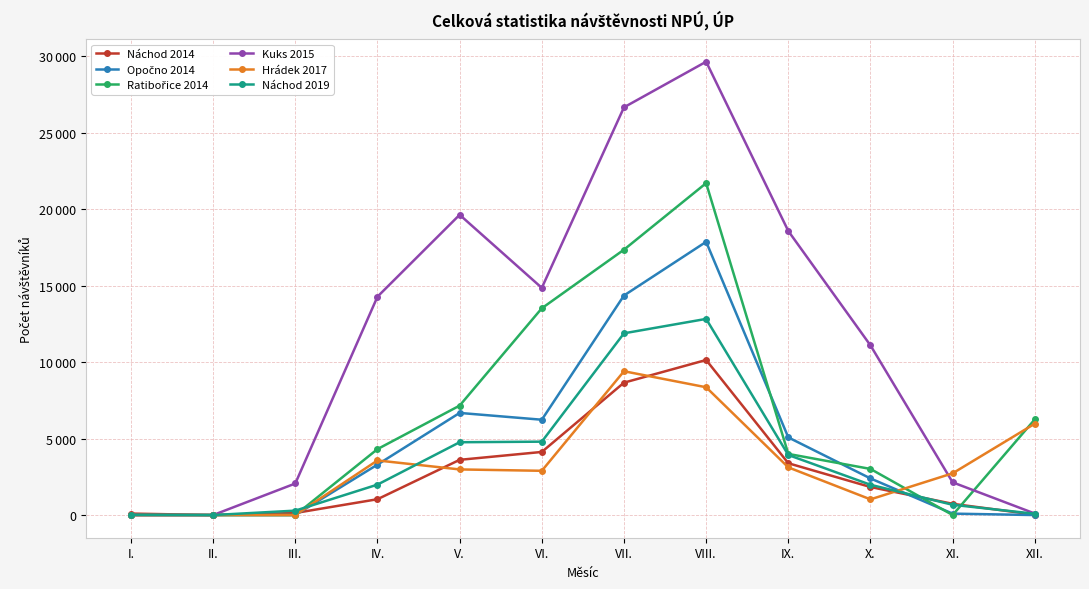

How many positive values does the Náchod 2014 series have?

11